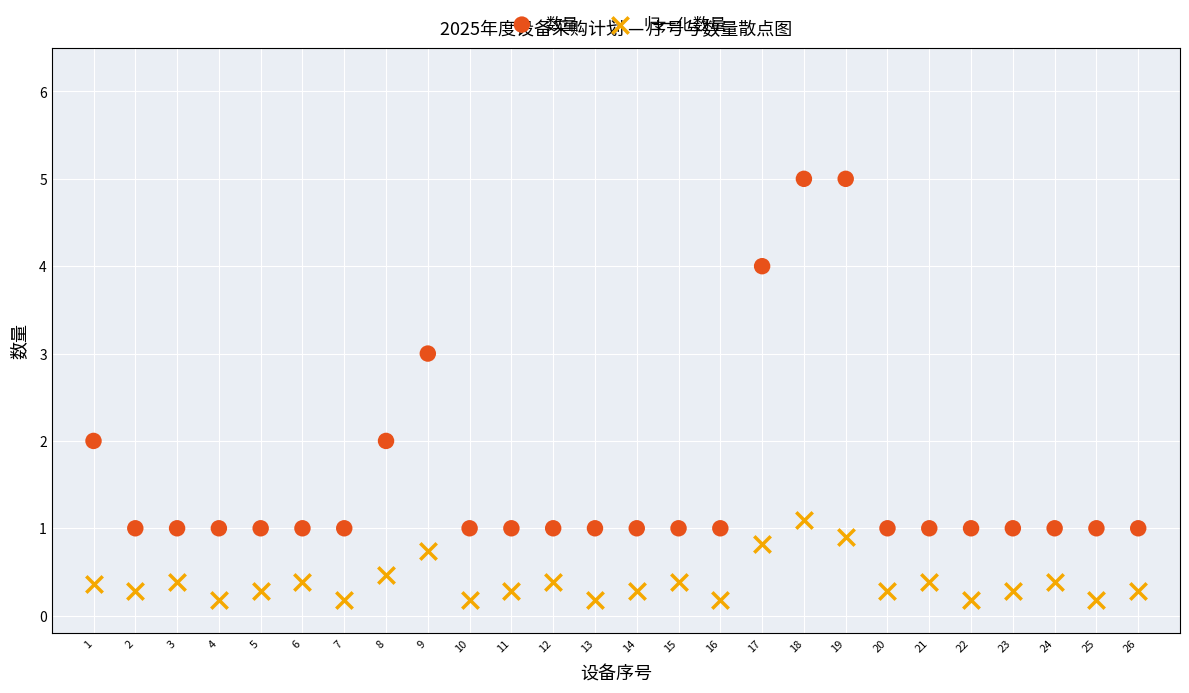

Which series reaches the maximum Y coordinate?

数量